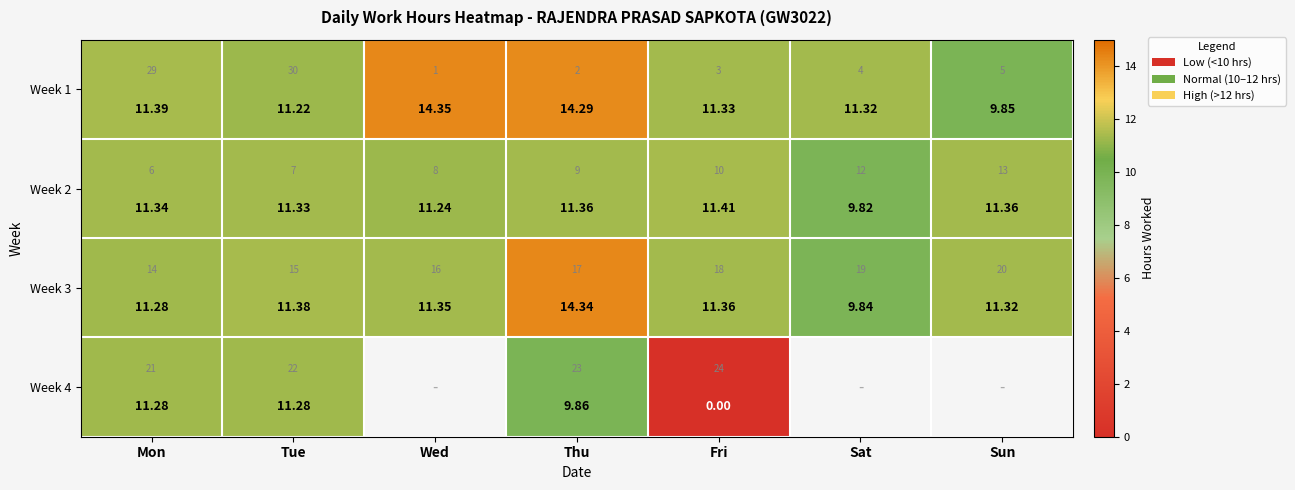

True or false: Week 3 has a value of 11.3 at Mon.

True